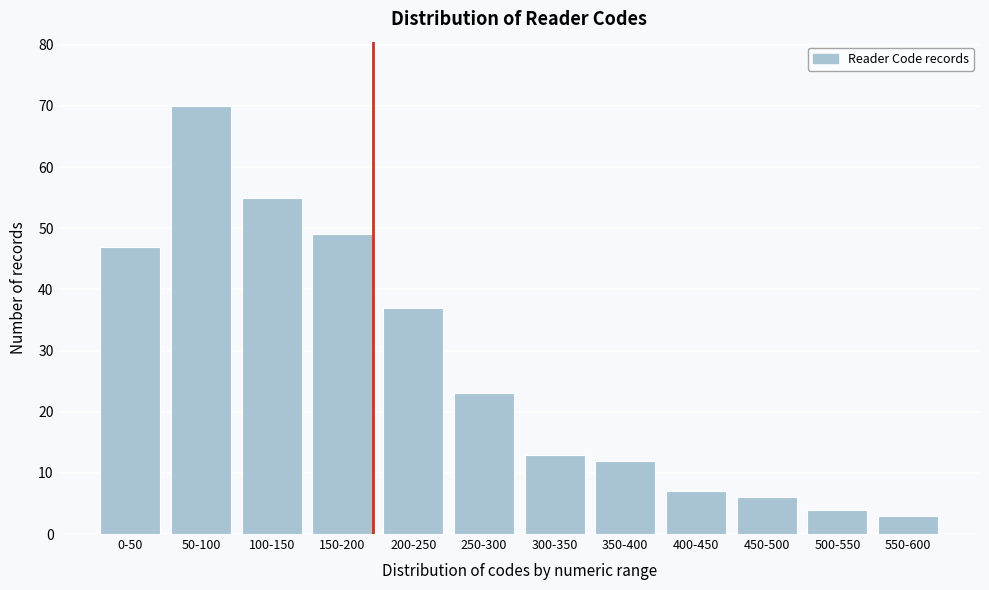

Reading right to left, list all the values displayed in this chart.

3	4	6	7	12	13	23	37	49	55	70	47